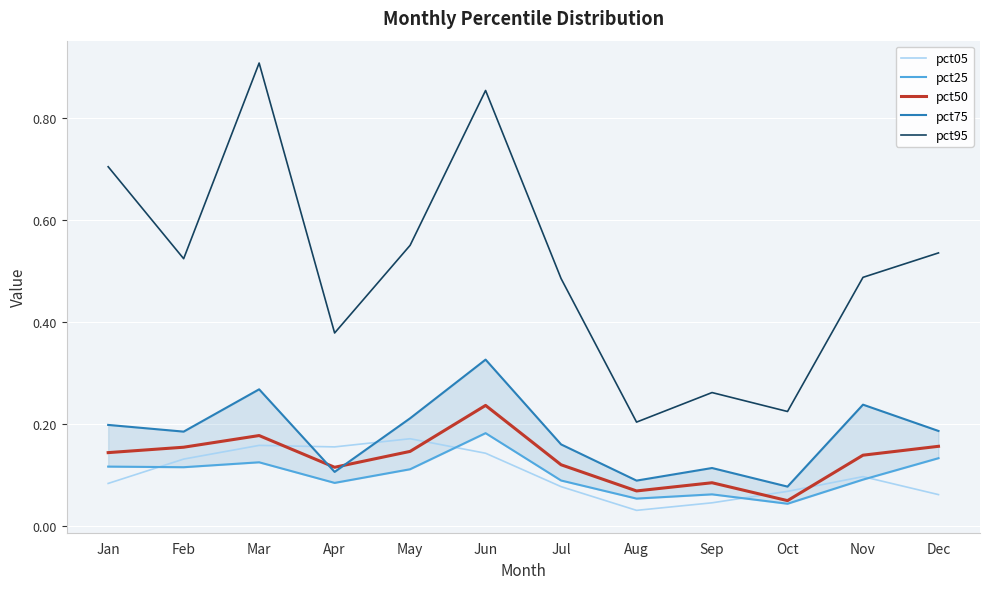

Where is pct75 nearest to the value 0?

Oct